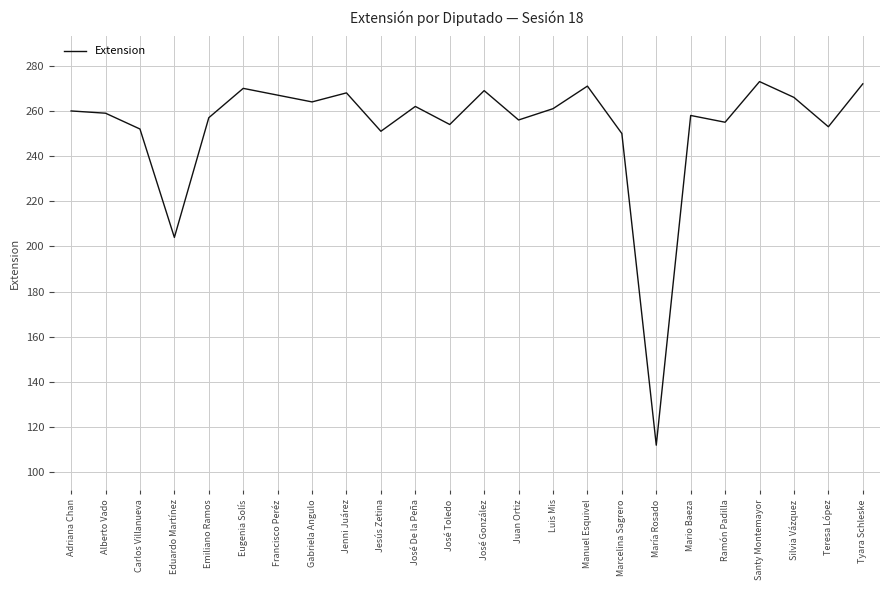

How many values are below 260?

12